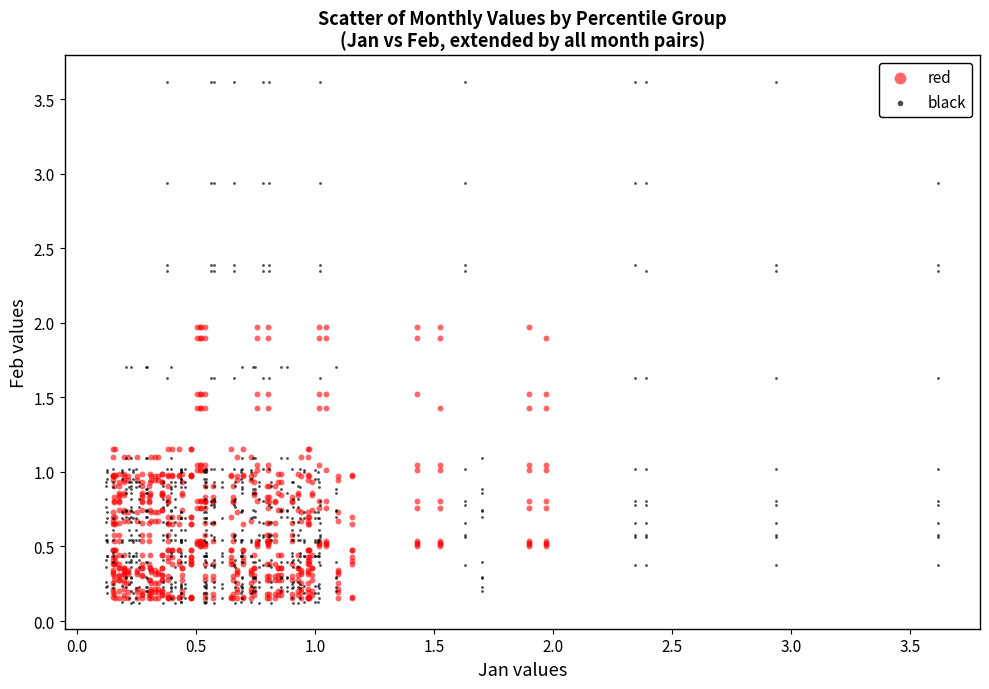

Which series reaches the maximum Y coordinate?

black